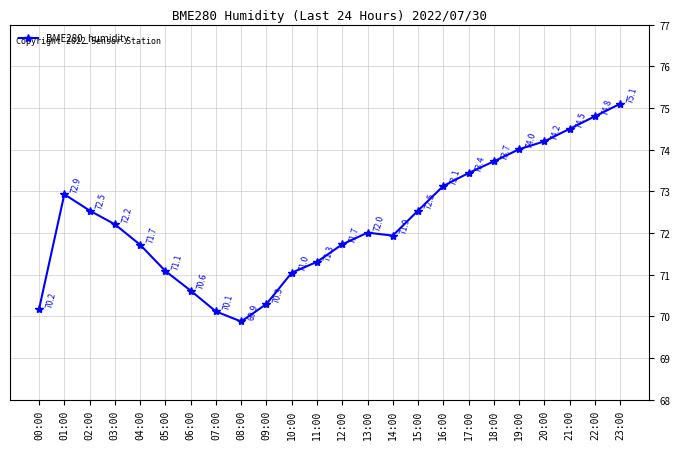

What is the ratio of the value at 04:00 to the value at 06:00?

1.0